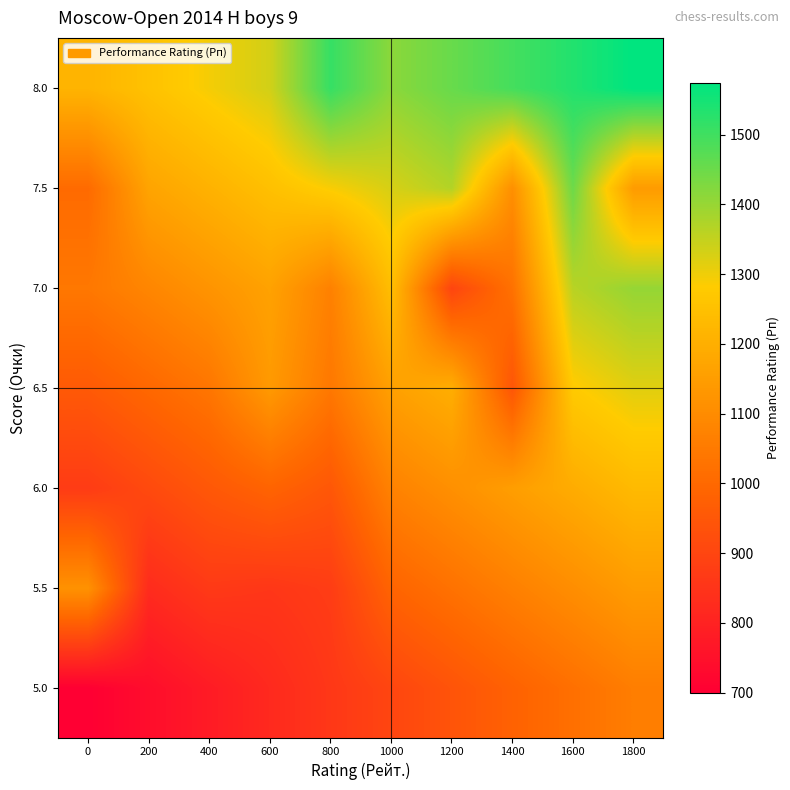

Reading left to right, what are all the values shown in this chart?

5.0: 0=700.0	200=740.0	400=780.0	600=820.0	800=860.0	1000=900.0	1200=940.0	1400=980.0	1600=1020.0	1800=1060.0
5.5: 0=1117.0	200=825.7	400=865.7	600=857.5	800=874.5	1000=985.7	1200=1025.7	1400=1065.7	1600=1105.7	1800=1145.7
6.0: 0=871.4	200=911.4	400=951.4	600=985.6	800=949.6	1000=1071.4	1200=1111.4	1400=1151.4	1600=1191.4	1800=1231.4
6.5: 0=957.1	200=997.1	400=1037.1	600=1139.0	800=1043.2	1000=1157.1	1200=1197.1	1400=945.3	1600=1277.1	1800=1317.1
7.0: 0=1042.9	200=1082.9	400=1122.9	600=1162.9	800=1069.0	1000=1242.9	1200=898.0	1400=1024.0	1600=1362.9	1800=1402.9
7.5: 0=1006.0	200=1168.6	400=1208.6	600=1248.6	800=1288.6	1000=1328.6	1200=1368.6	1400=1110.0	1600=1448.6	1800=1144.0
8.0: 0=1214.3	200=1254.3	400=1294.3	600=1334.3	800=1511.0	1000=1414.3	1200=1454.3	1400=1494.3	1600=1534.3	1800=1574.3